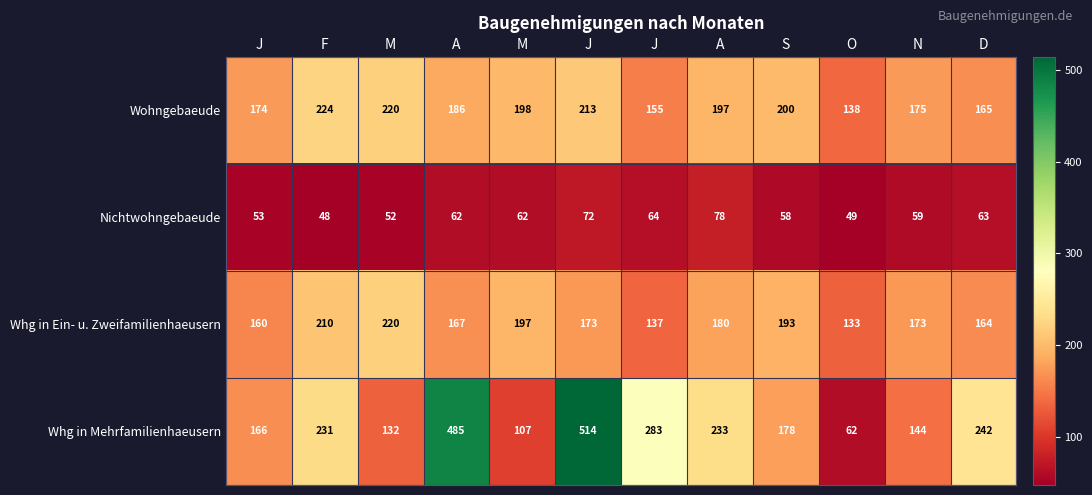

Which label corresponds to the smallest value in the chart?

F